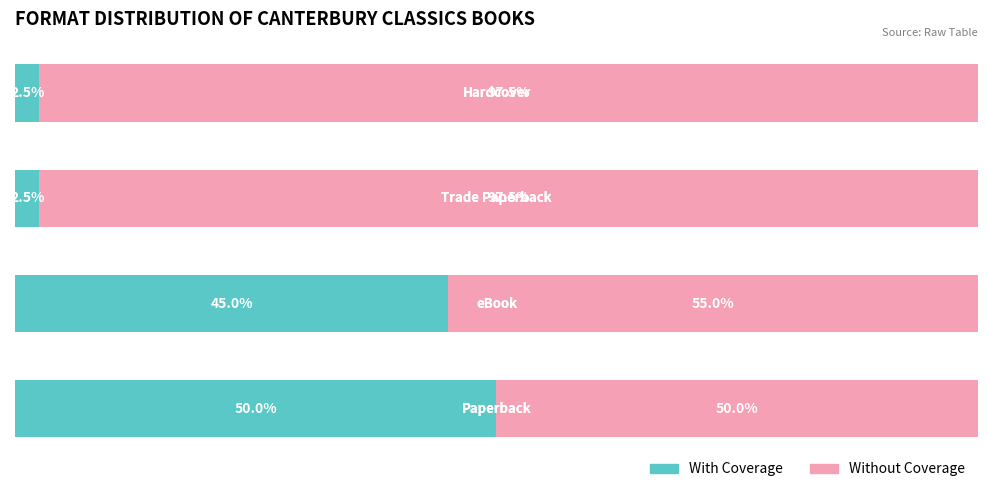

What are all the series names shown in the legend?

With Coverage, Without Coverage